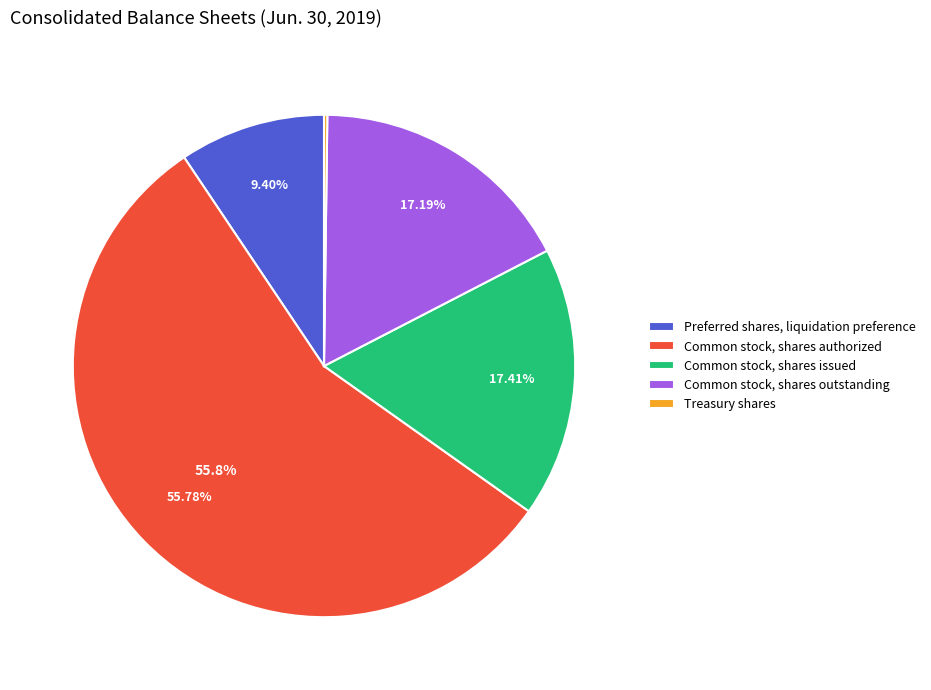

What percentage is NOT represented by Common stock, shares issued?

82.6%